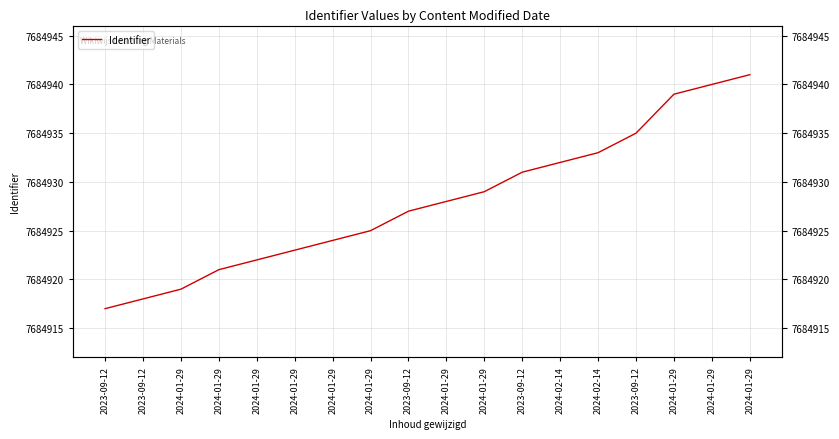

Rank the categories by value from lowest to highest.

2023-09-12, 2023-09-12, 2024-01-29, 2024-01-29, 2024-01-29, 2024-01-29, 2024-01-29, 2024-01-29, 2023-09-12, 2024-01-29, 2024-01-29, 2023-09-12, 2024-02-14, 2024-02-14, 2023-09-12, 2024-01-29, 2024-01-29, 2024-01-29